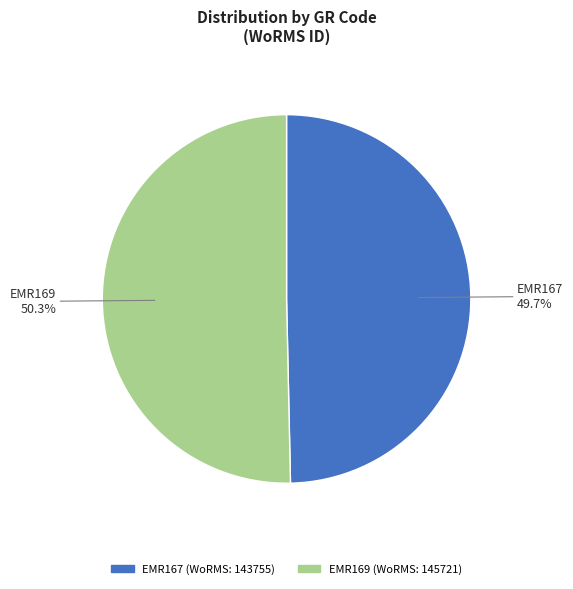

Count the number of slices in the pie.

2